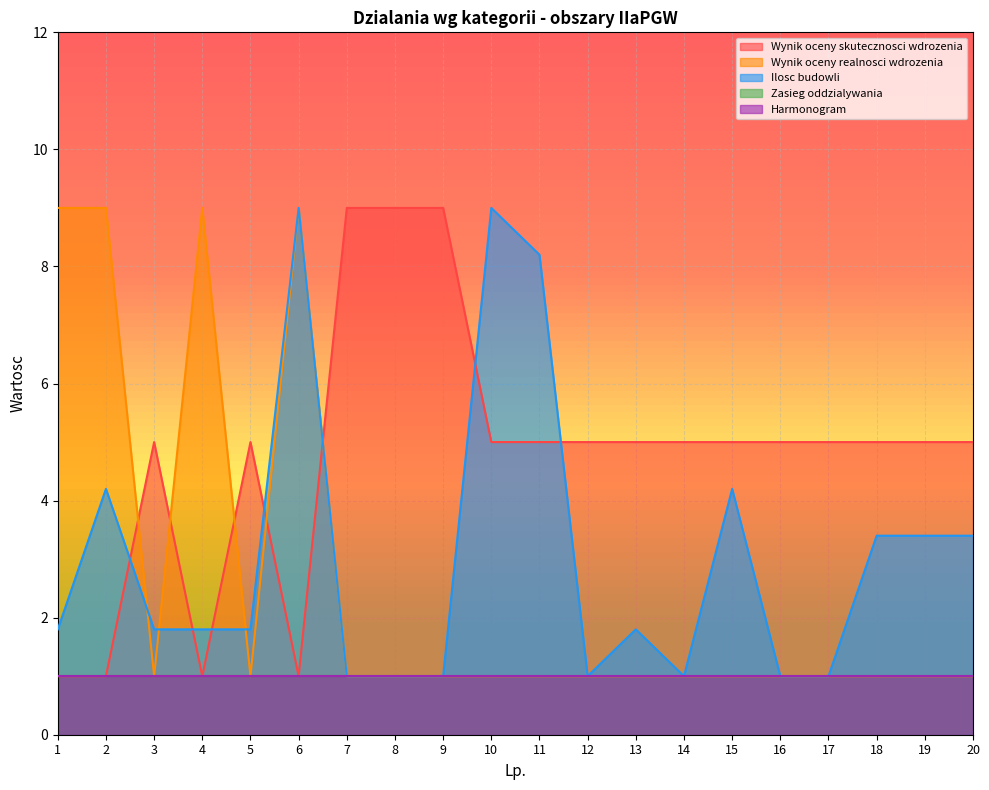

Does the chart display data point markers on the line(s)?

No